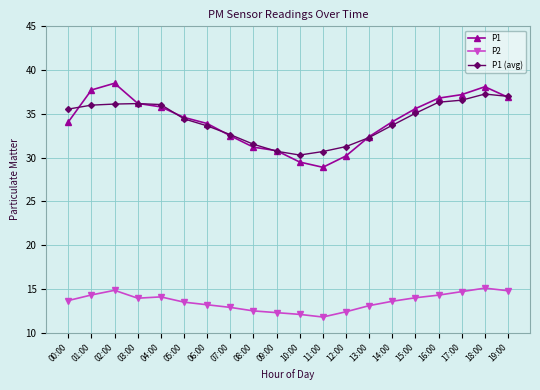

What is the difference between the maximum and minimum values in the P2 series?

3.3